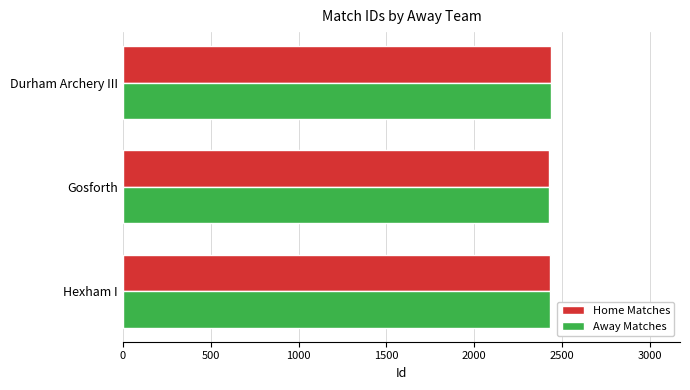

What is the total value across all series at Hexham I?

4868